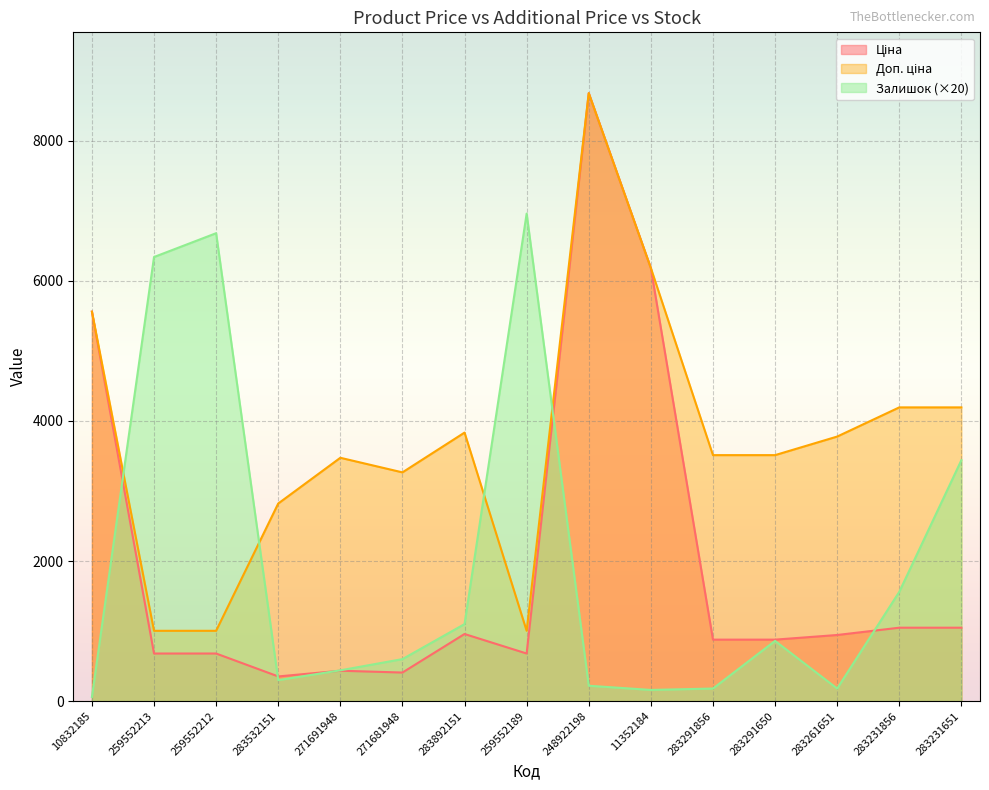

How many intersections are there between Ціна and Залишок?

5